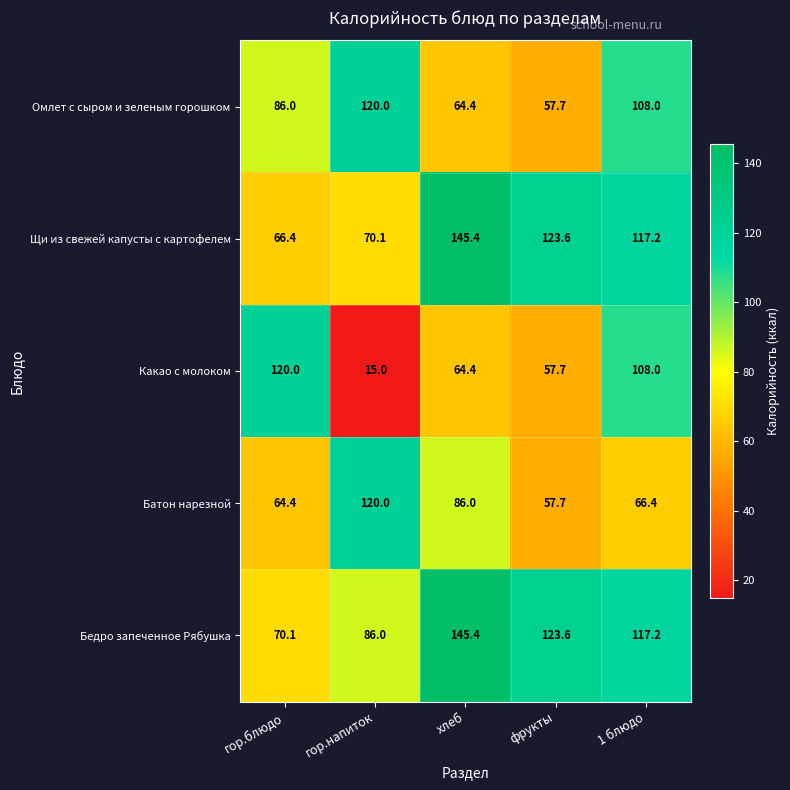

What is the greatest value displayed?

145.4